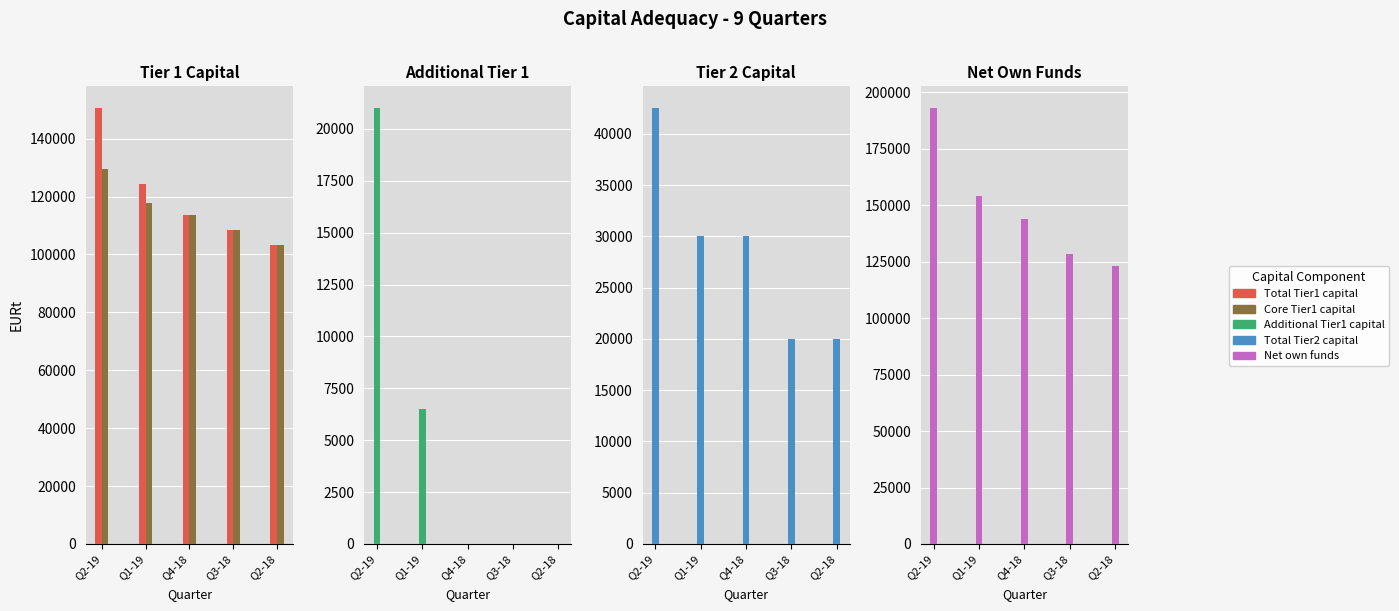

How many values in the Total Tier2 capital series are below 30000?

2